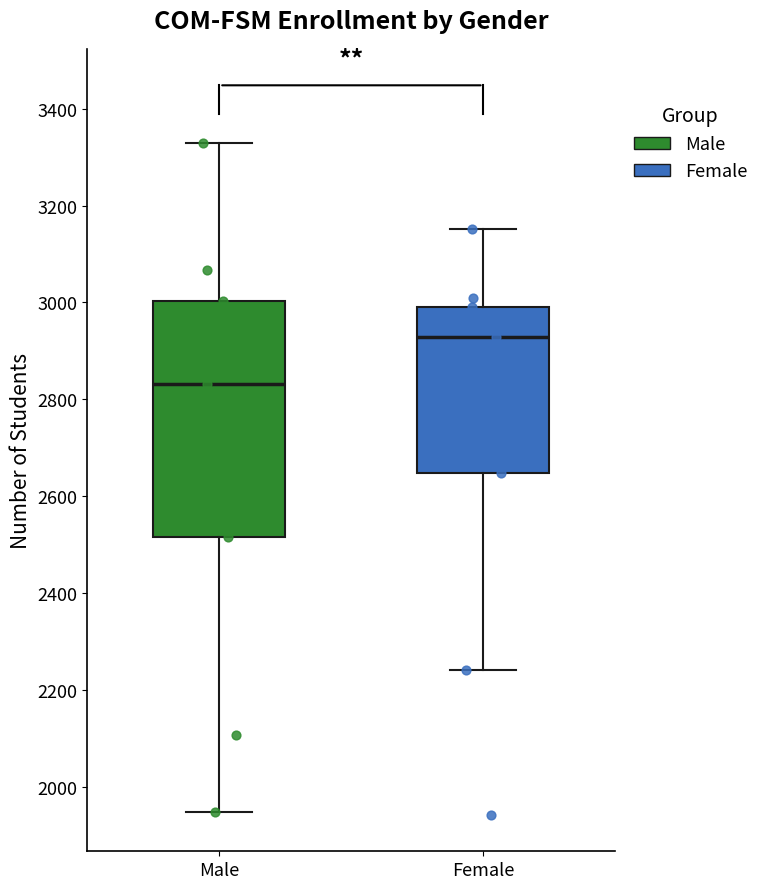

Which box has the highest median line?

Female